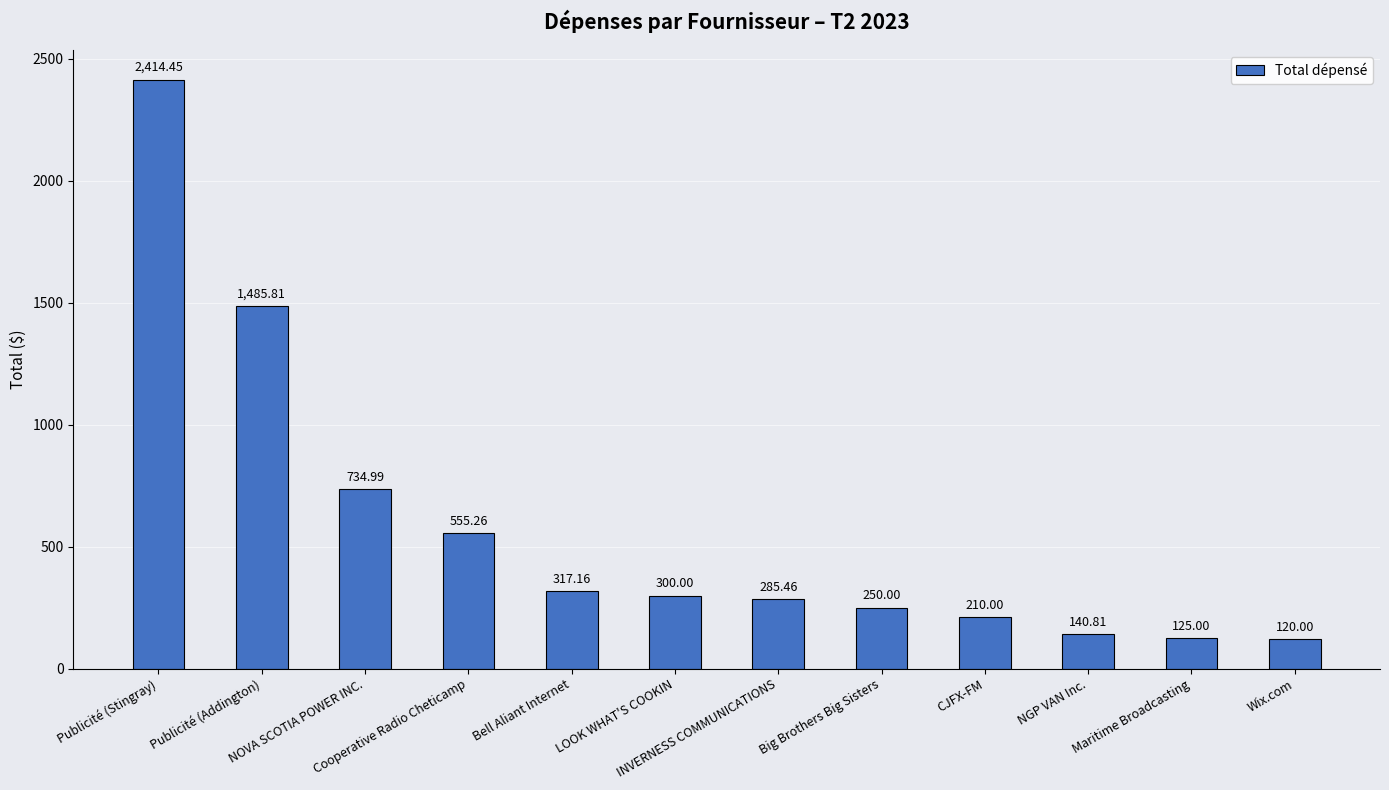

What is the sum of all values?

6938.9